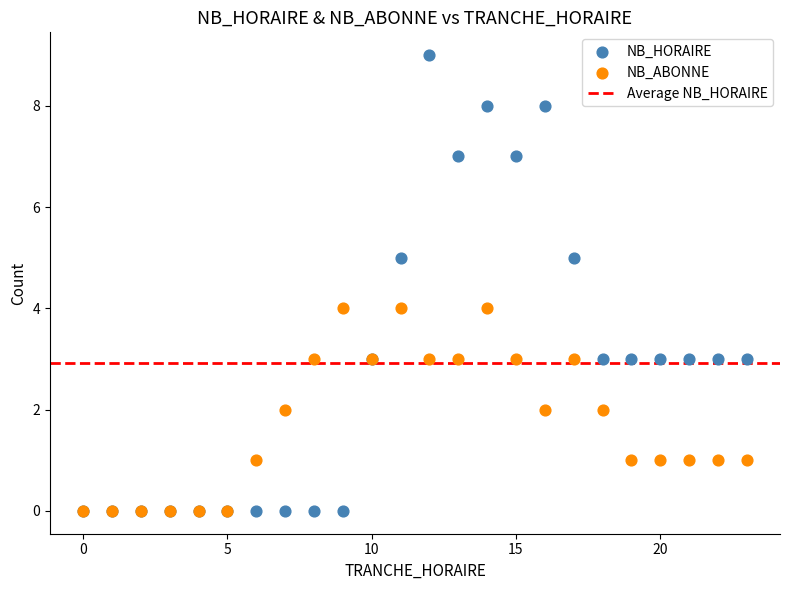

Which series contains the highest Y value?

NB_HORAIRE